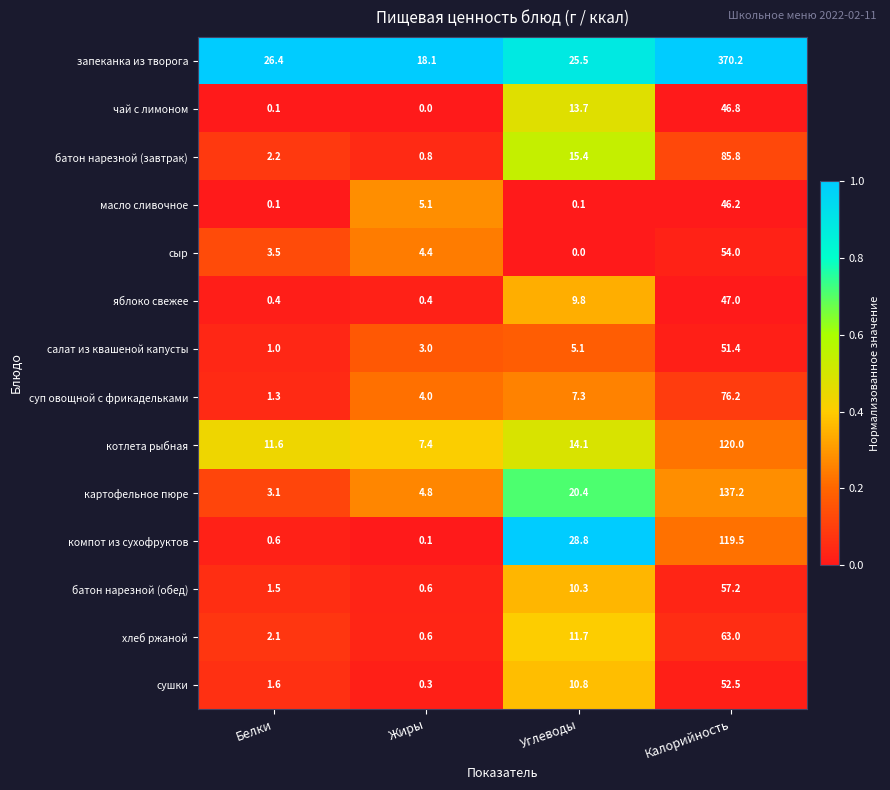

Rank the series by their maximum value, from lowest to highest.

масло сливочное, чай с лимоном, яблоко свежее, салат из квашеной капусты, сушки, сыр, батон нарезной (обед), хлеб ржаной, суп овощной с фрикадельками, батон нарезной (завтрак), компот из сухофруктов, котлета рыбная, картофельное пюре, запеканка из творога